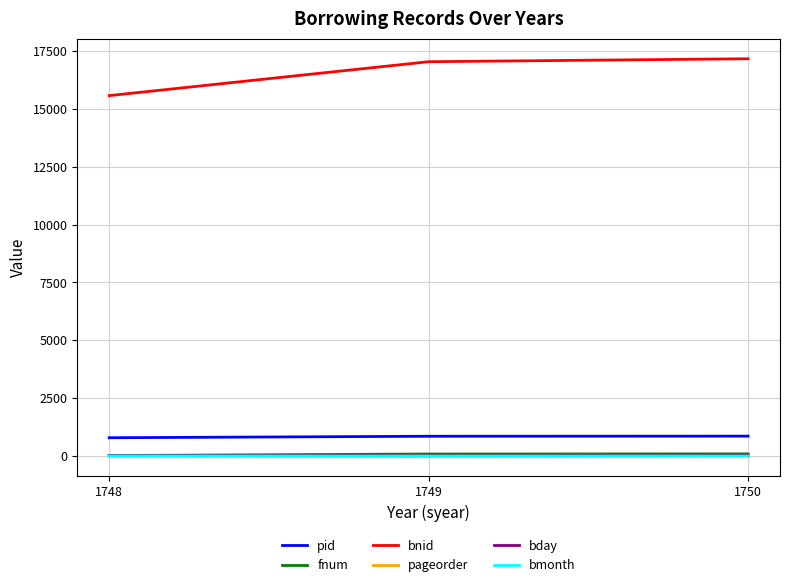

Which series has the largest range (max minus min)?

bnid